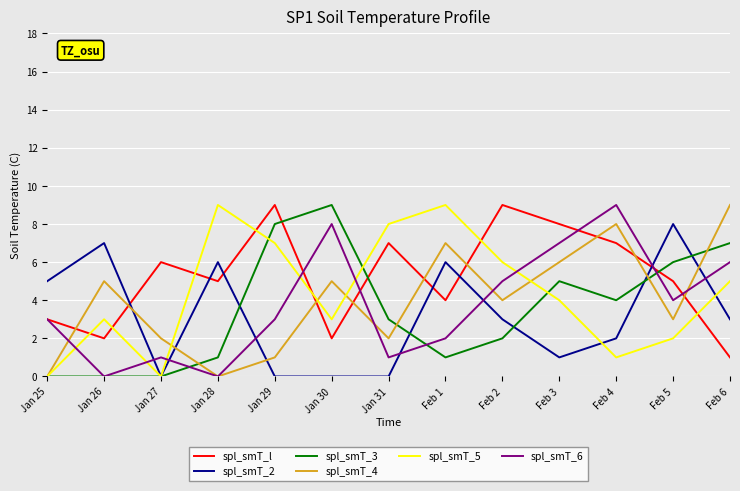

After their last crossing, which series has the higher values: spl_smT_4 or spl_smT_6?

spl_smT_4